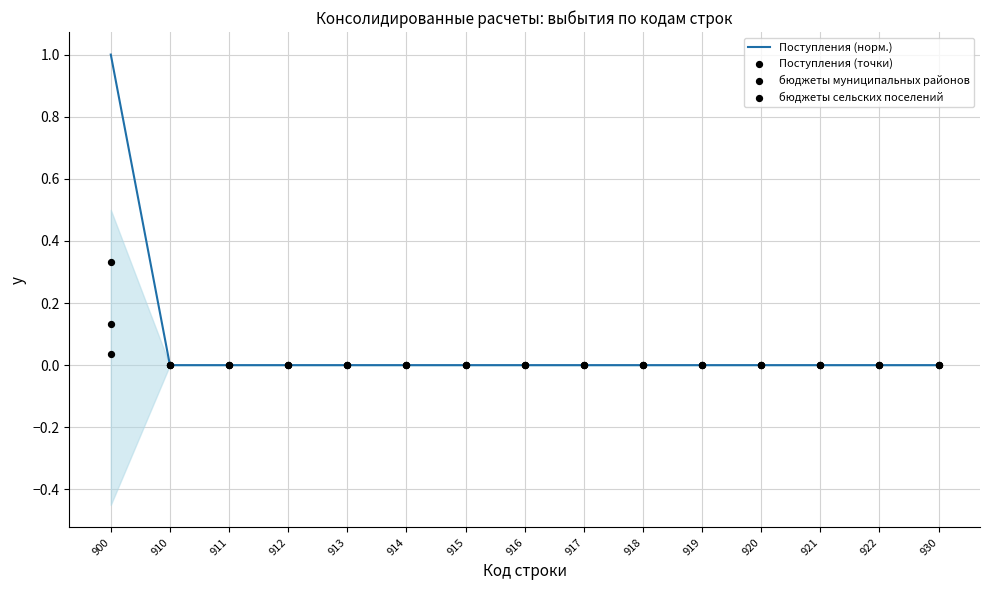

At how many categories does at least one series exceed 0?

1